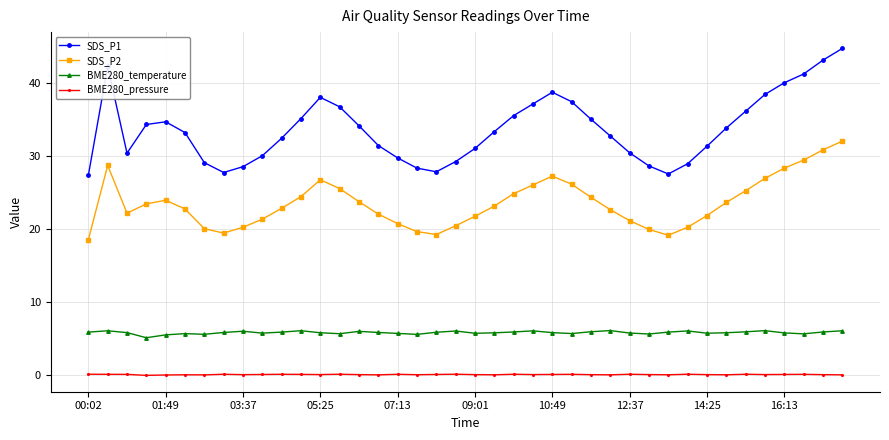

What is the value of the BME280_temperature point at the 25th from the left?

5.9